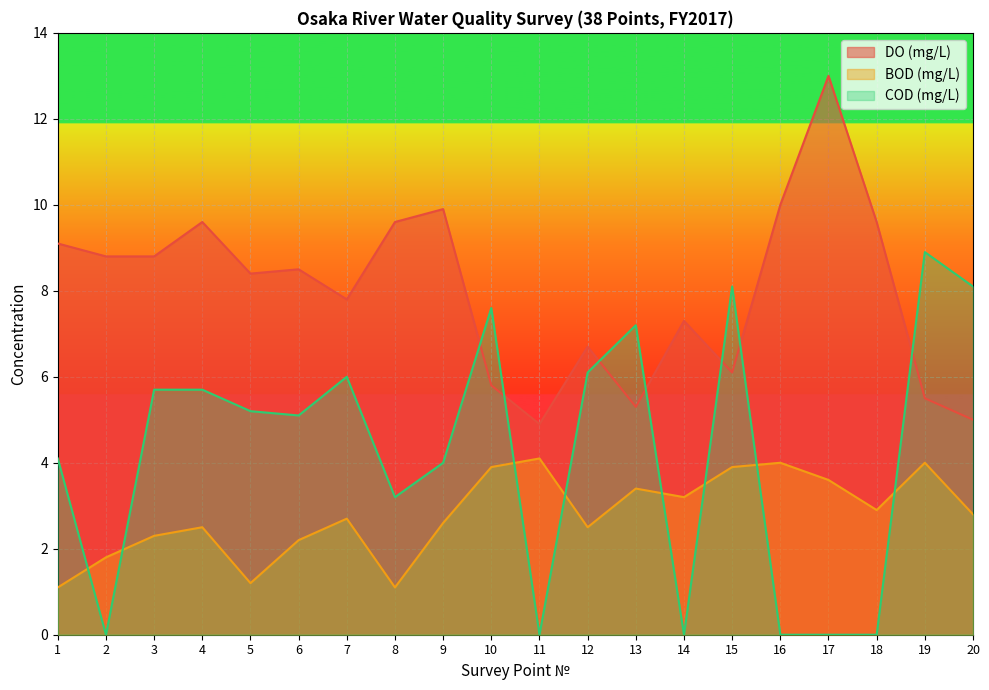

True or false: DO (mg/L) and COD (mg/L) intersect in this chart.

True